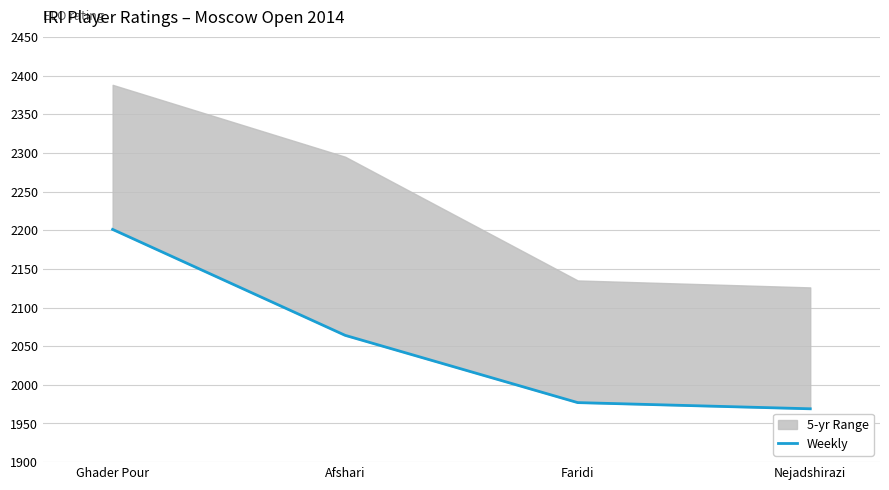

The value at Nejadshirazi is 1098. True or false?

False